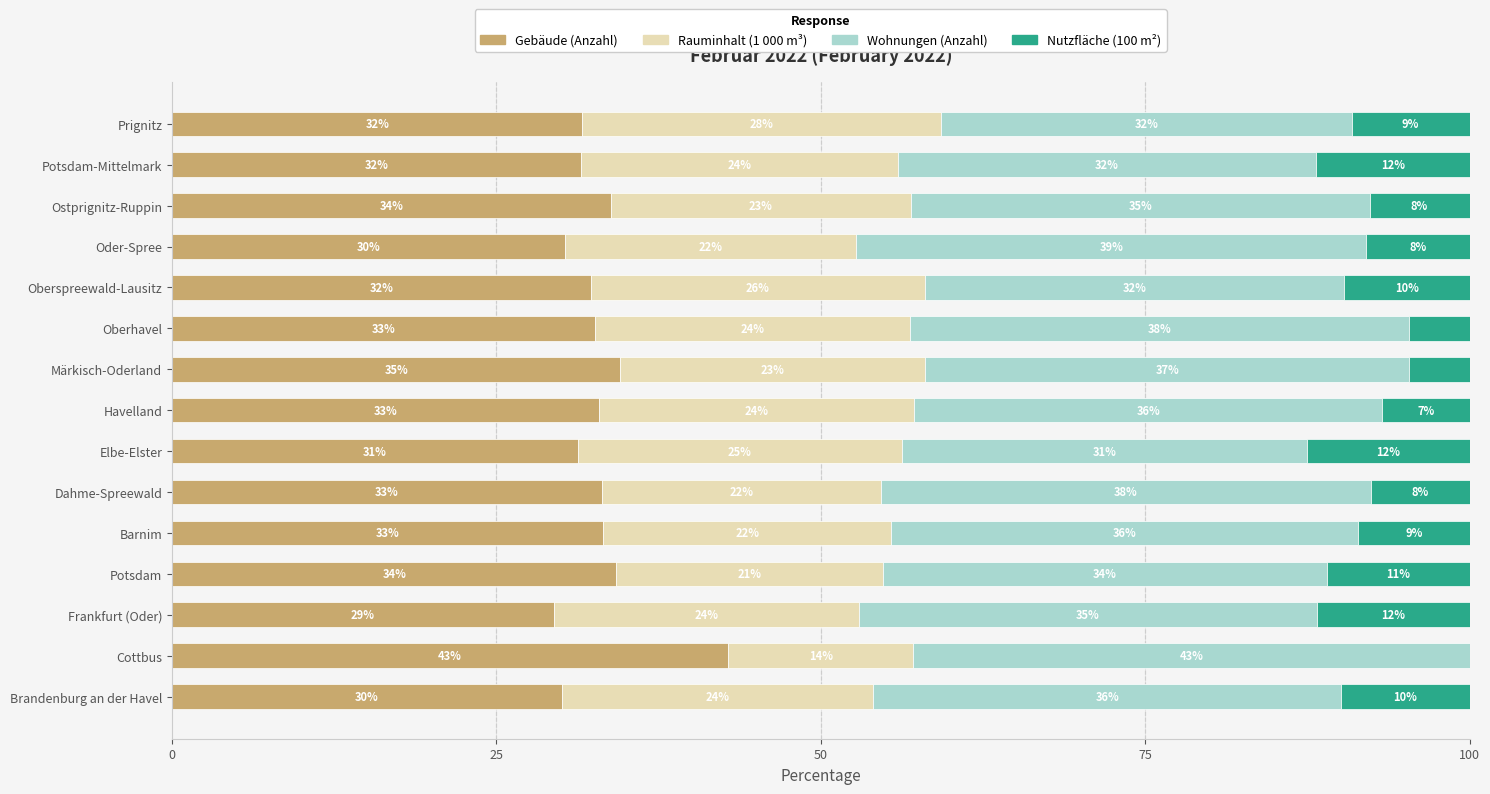

What is the difference between the maximum and second lowest values in the Rauminhalt (1 000 m³) series?

7.1